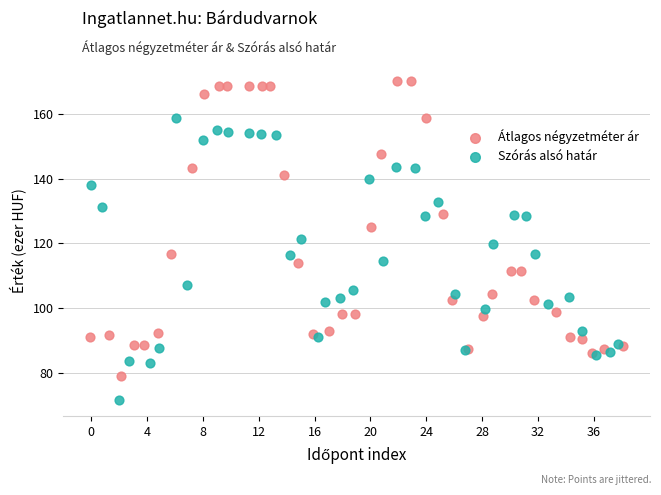

Which series has the widest spread of Y values?

Átlagos négyzetméter ár